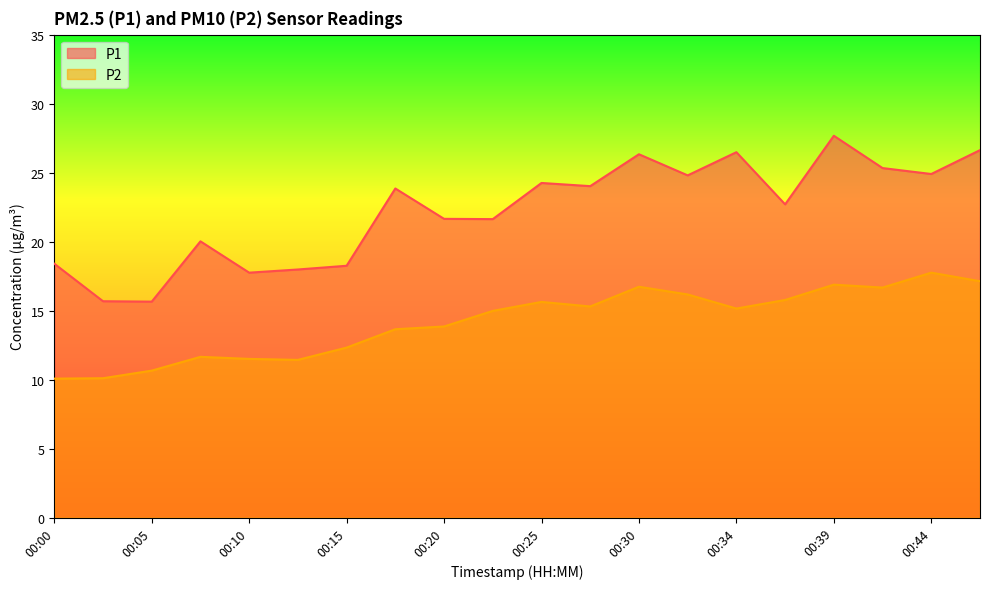

Reading left to right, extract all data points from this chart.

P1: 00:00=18.4	00:03=15.7	00:05=15.7	00:08=20.0	00:10=17.8	00:13=18.0	00:15=18.2	00:17=23.9	00:20=21.6	00:22=21.6	00:25=24.2	00:27=24.0	00:30=26.3	00:32=24.8	00:34=26.5	00:37=22.7	00:39=27.7	00:42=25.3	00:44=24.9	00:47=26.6
P2: 00:00=10.1	00:03=10.1	00:05=10.7	00:08=11.7	00:10=11.5	00:13=11.4	00:15=12.3	00:17=13.7	00:20=13.8	00:22=15.0	00:25=15.6	00:27=15.3	00:30=16.7	00:32=16.2	00:34=15.2	00:37=15.8	00:39=16.9	00:42=16.7	00:44=17.8	00:47=17.1